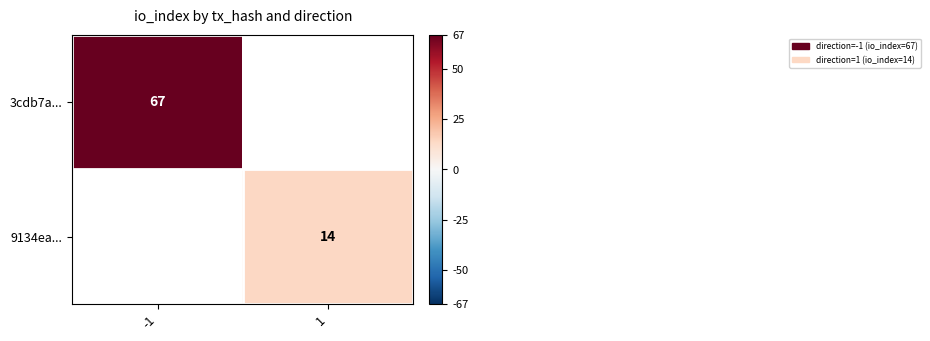

Is it true that 3cdb7a... equals 67 at -1?

True